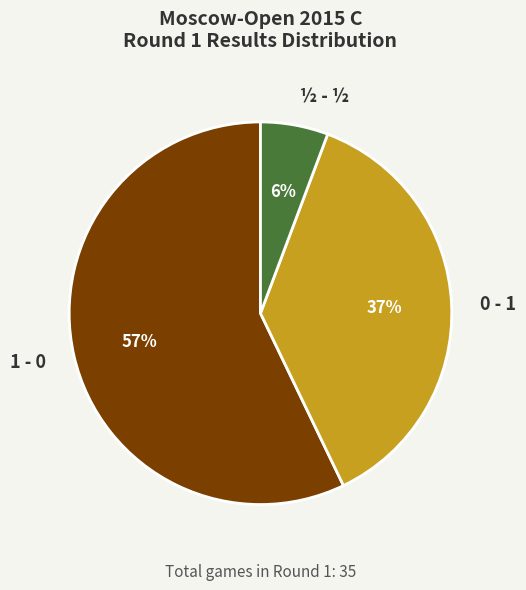

True or false: 0 - 1 accounts for 43% of the total.

False